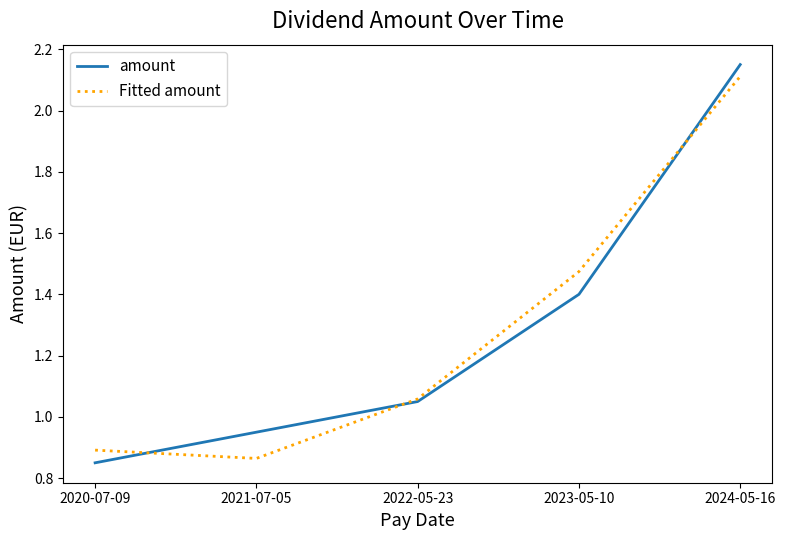

What are all the series names shown in the legend?

amount, Fitted amount